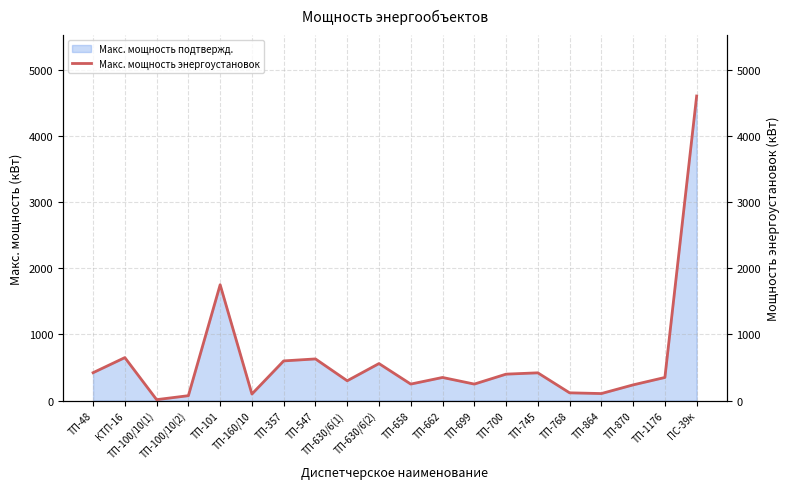

Where is the data nearest to the value 2307?

ТП-101